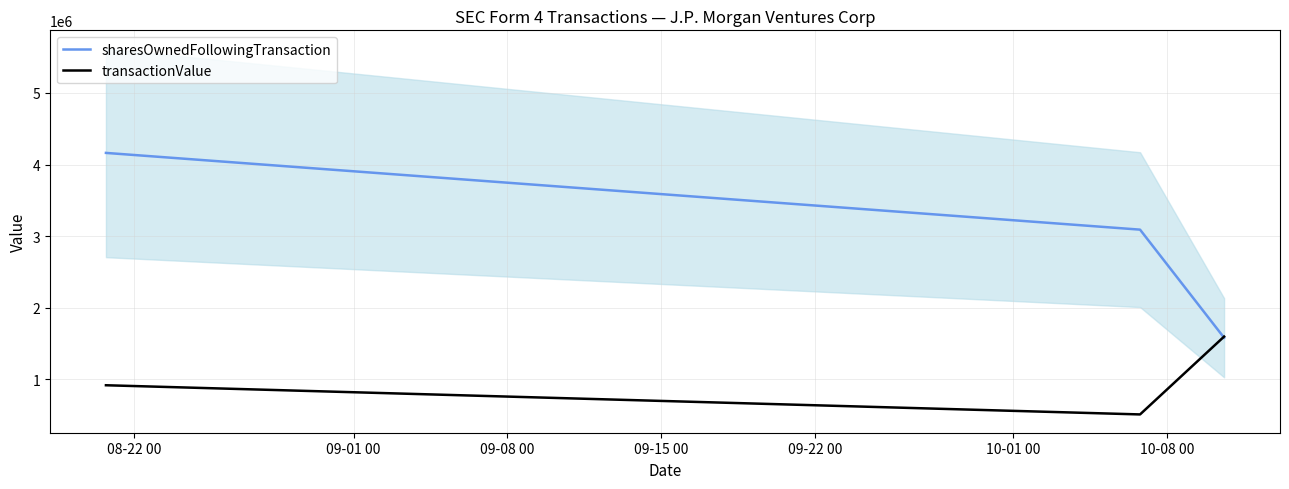

What is the value of the sharesOwnedFollowingTransaction point at the 1st from the left?

4162000